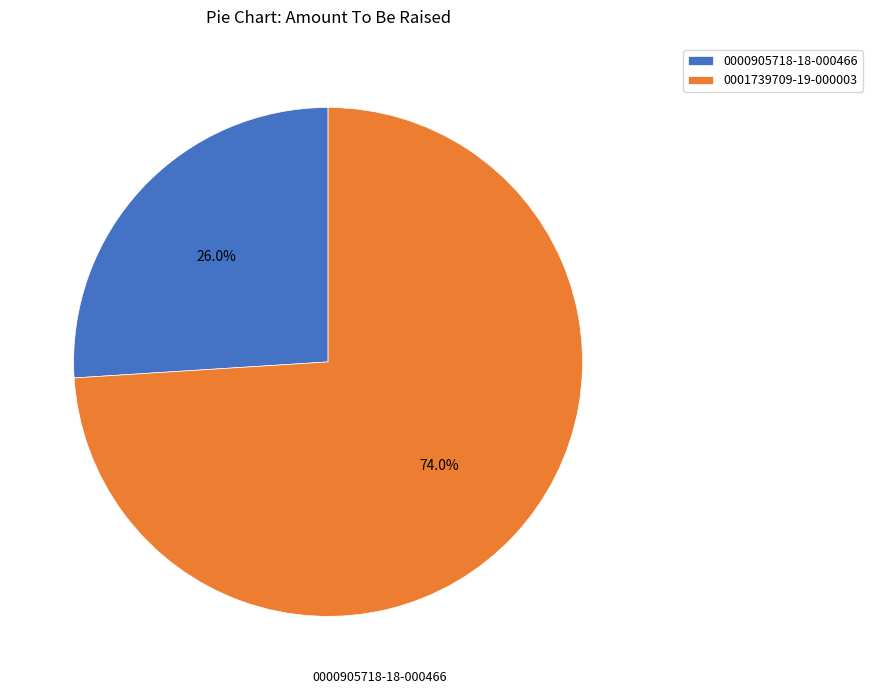

How many slices are in this pie chart?

2